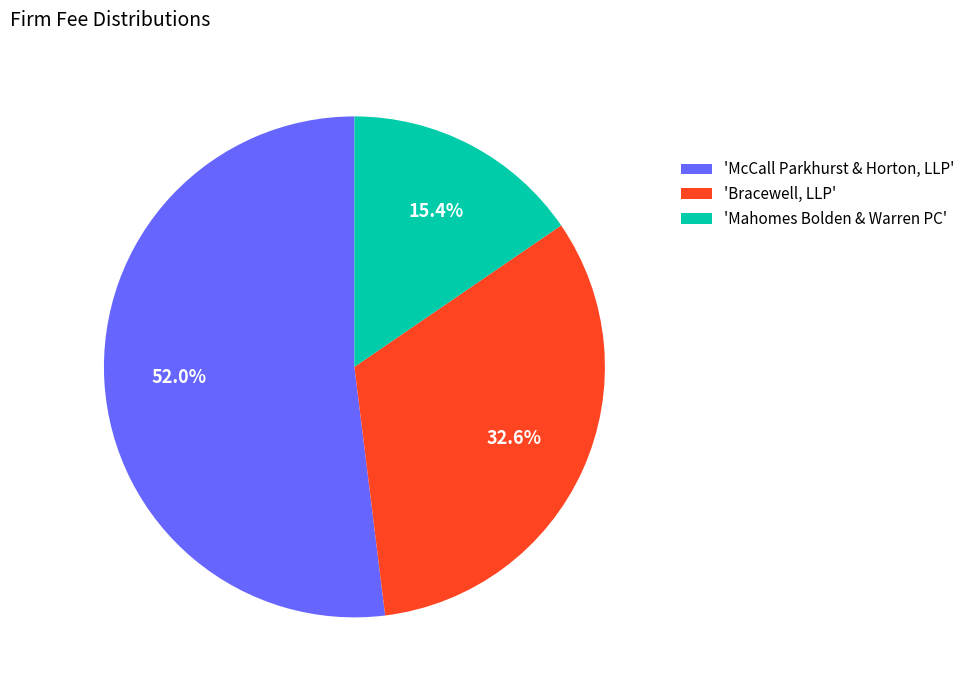

Count the number of slices in the pie.

3